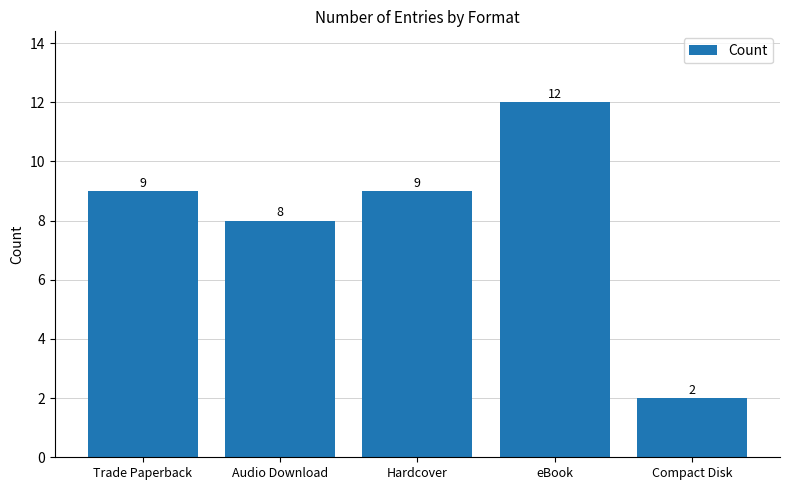

What is the average value?

8